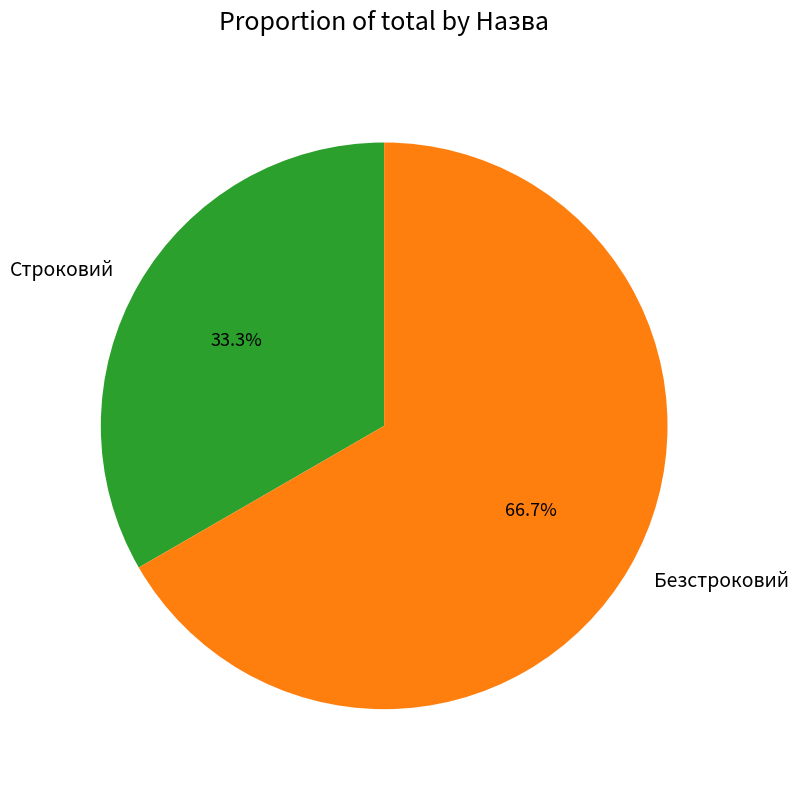

What is the largest slice in the pie chart?

Безстроковий